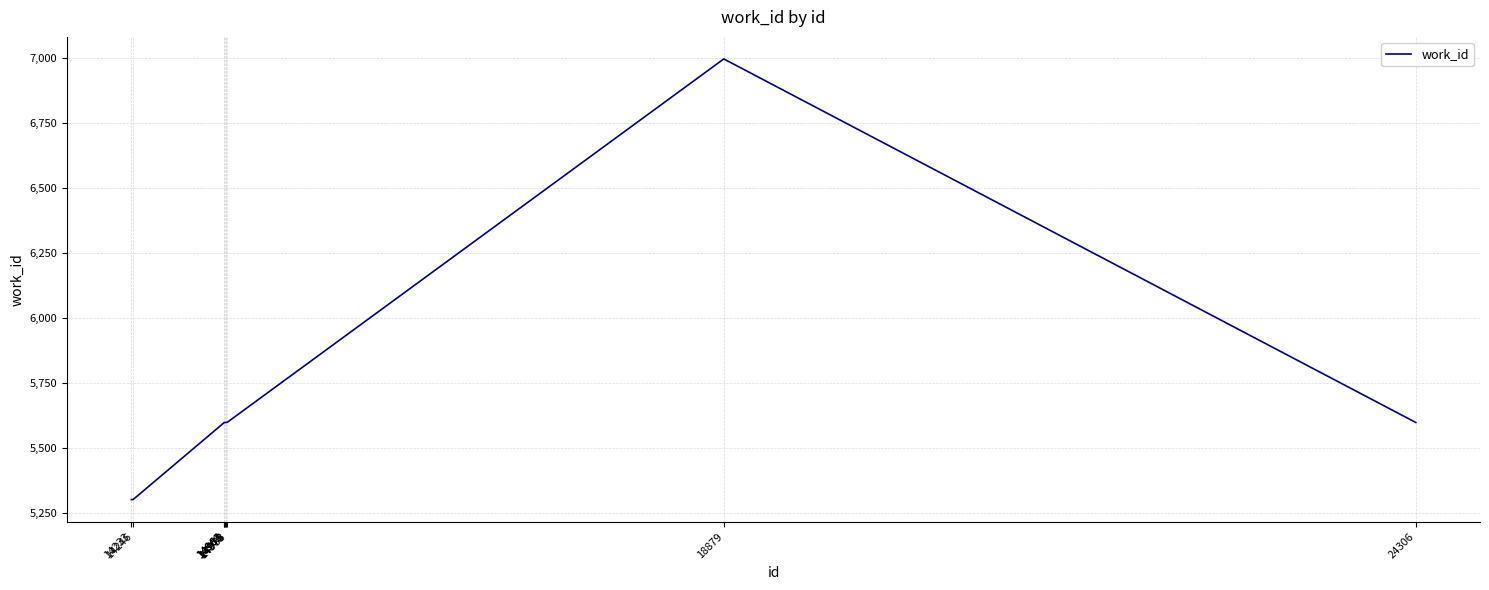

What is the greatest value displayed?

6998